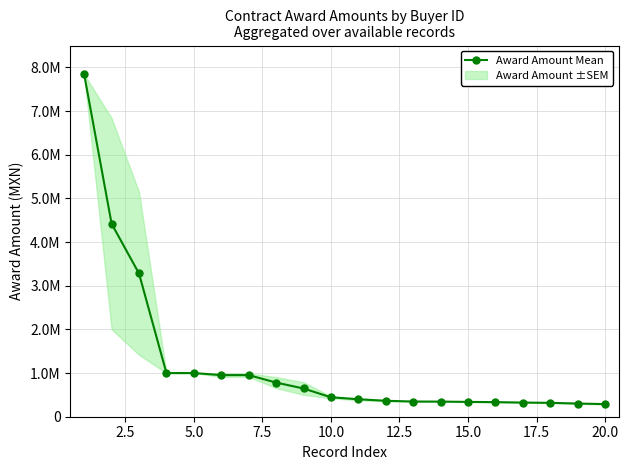

How many lines are shown in the chart?

1